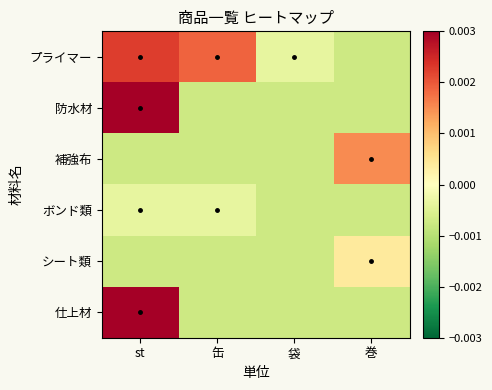

Rank the series at st from lowest to highest value.

補強布, シート類, ボンド類, プライマー, 防水材, 仕上材